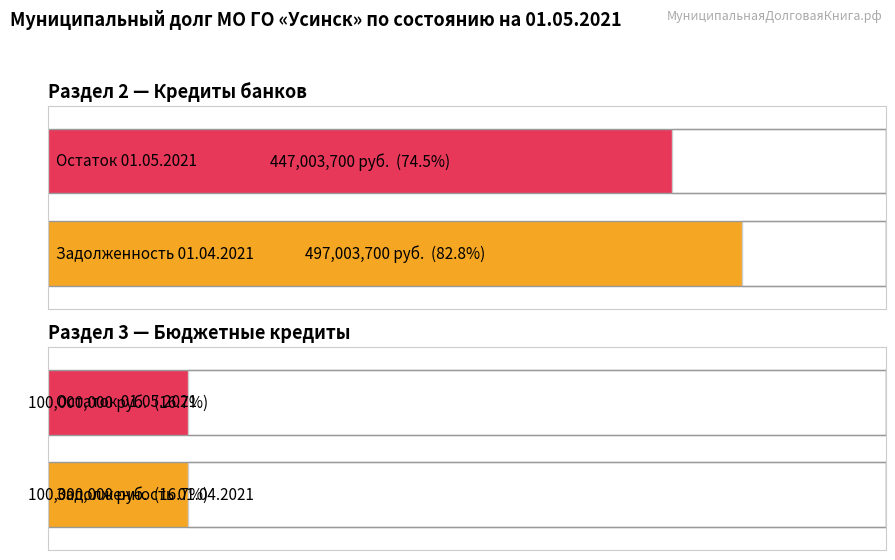

Are the bars grouped side by side (vs. stacked)?

Yes